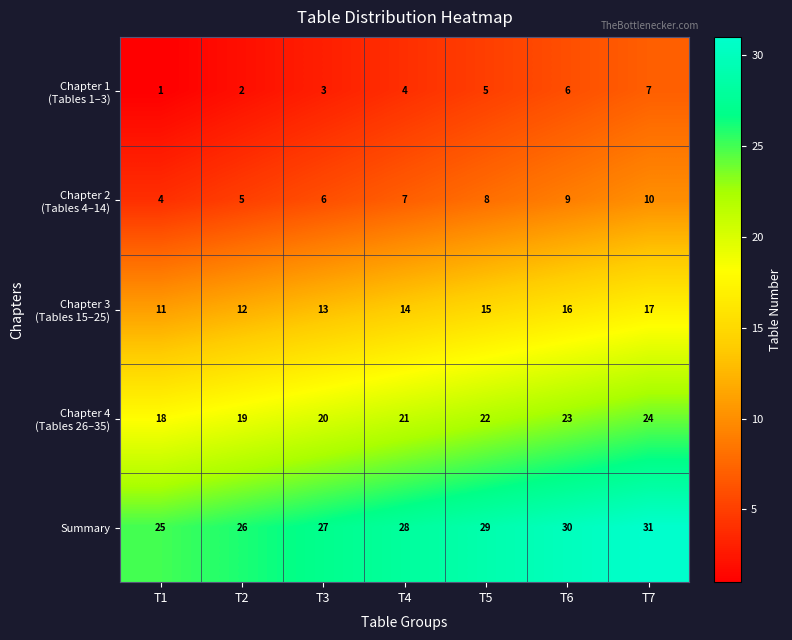

At which category does the chart reach its minimum across all series?

T1